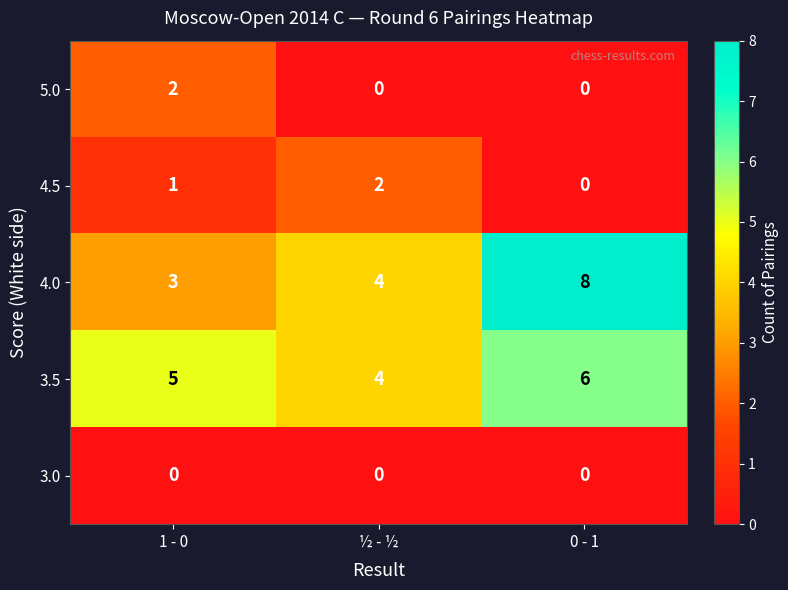

At which category is the sum across all series the highest?

0 - 1